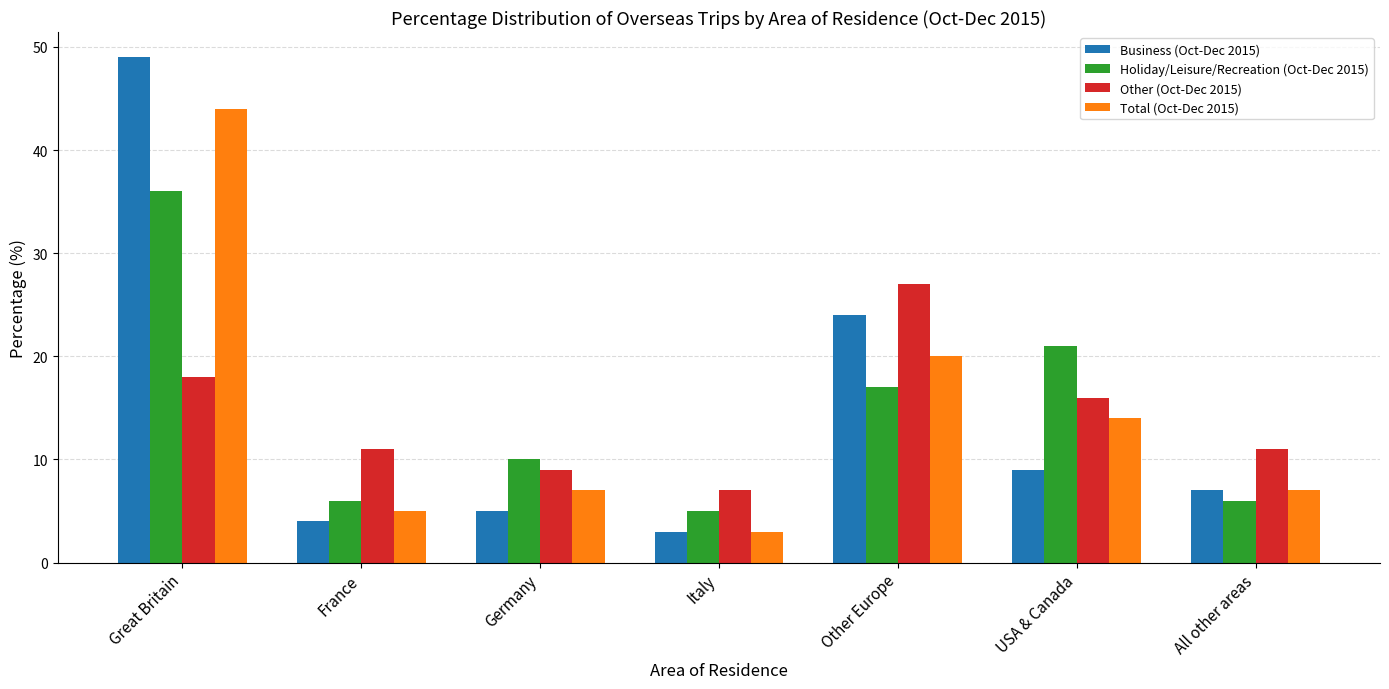

What position from the left is France?

2